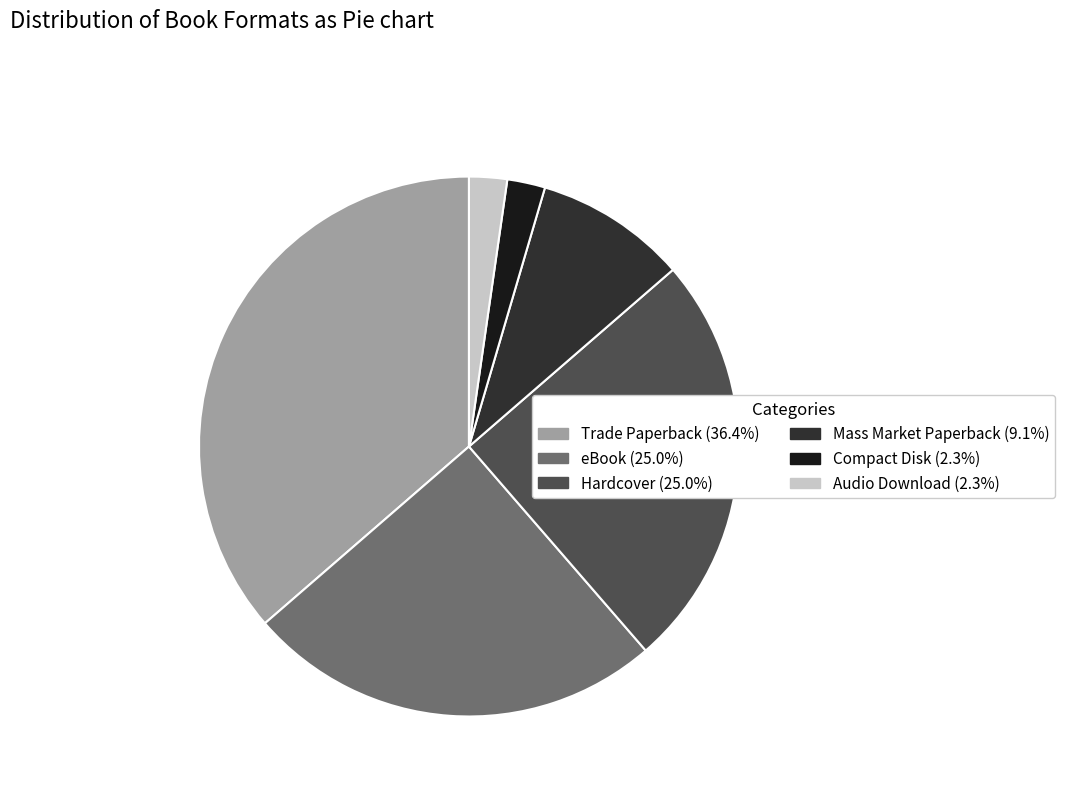

Which slice is the largest?

Trade Paperback